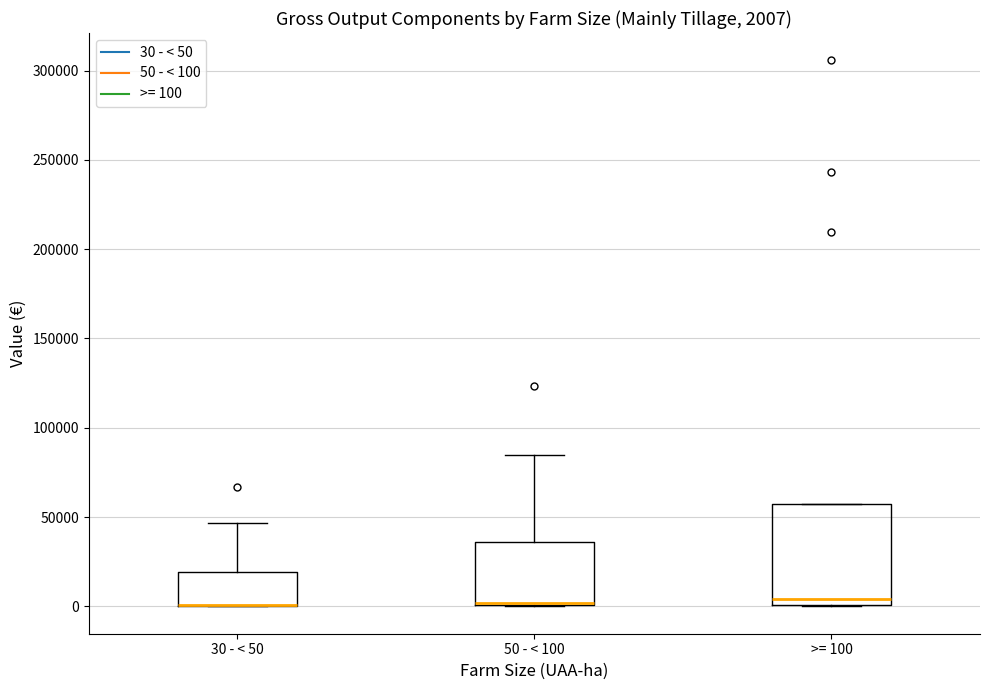

Which box is the tallest, from its lower edge to its upper edge?

>= 100